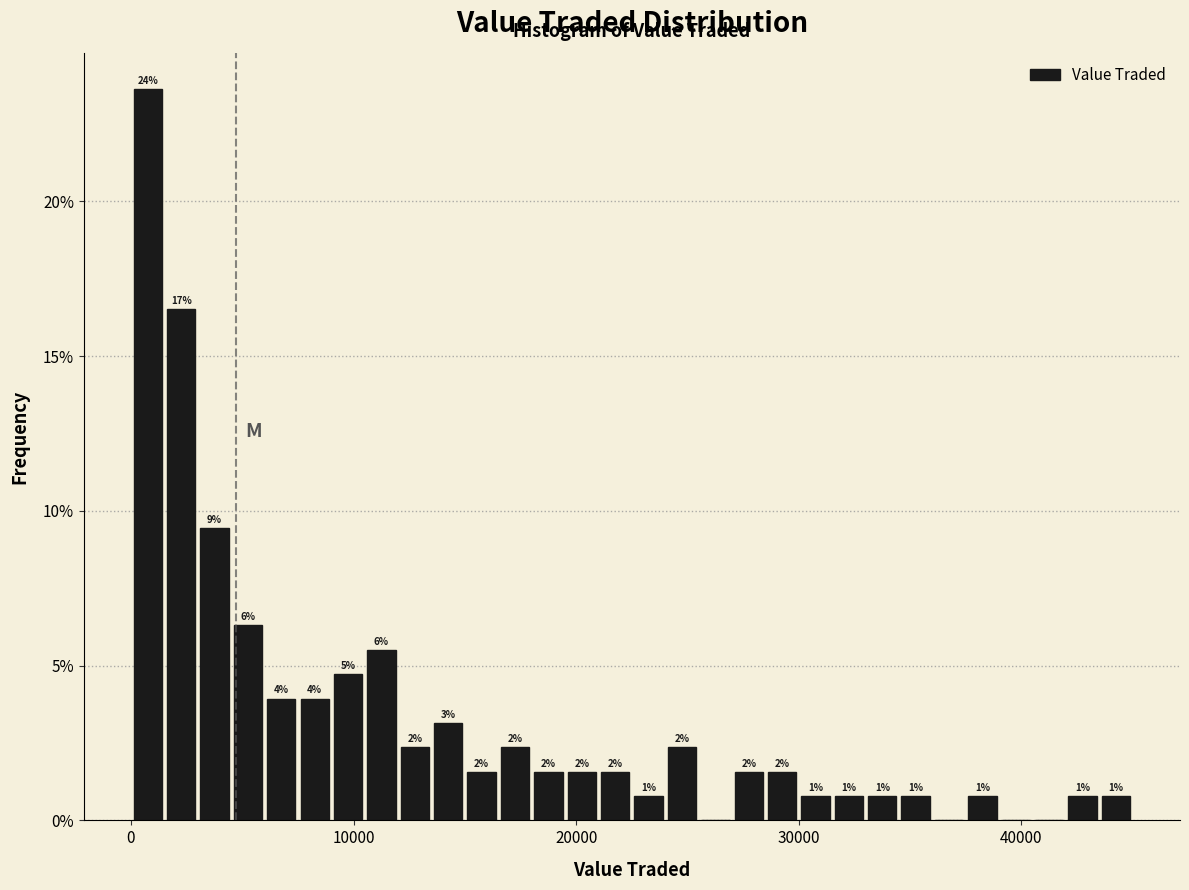

Read against the x-axis, roughly where is the centre of the tallest bar?

1000